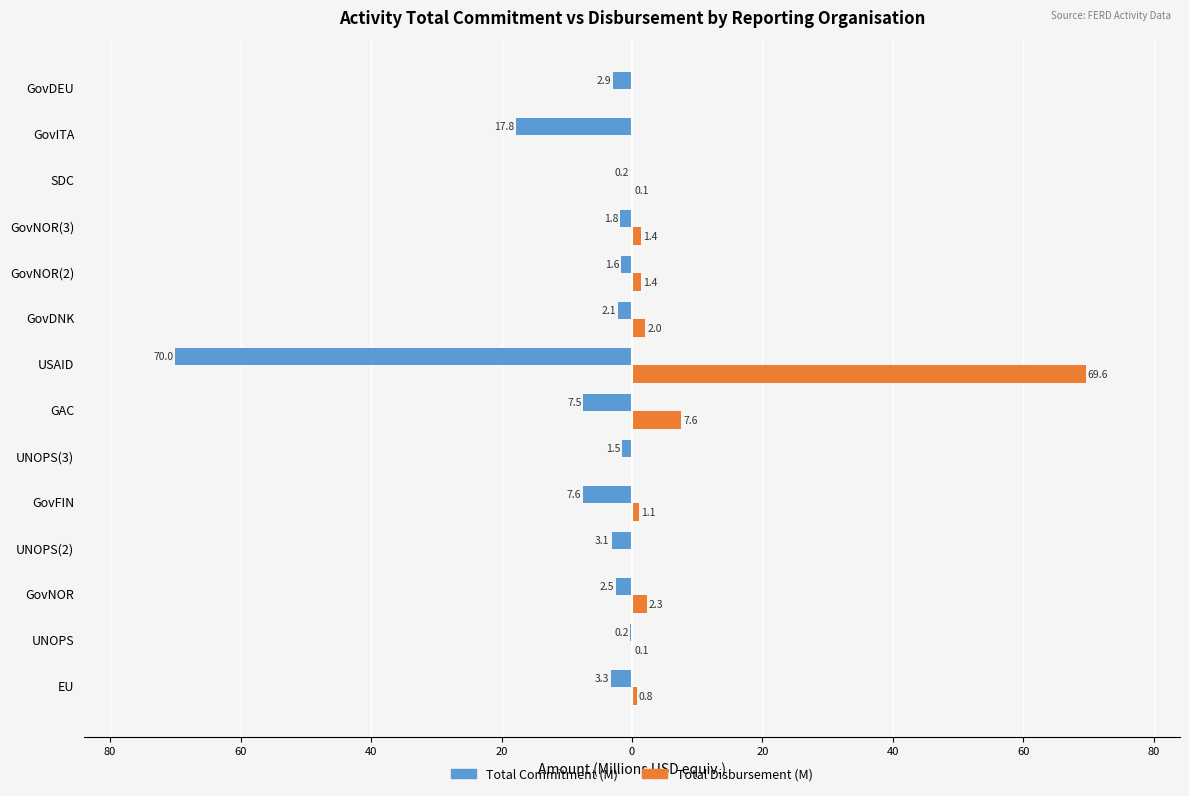

What are all the series names shown in the legend?

Total Commitment (M), Total Disbursement (M)